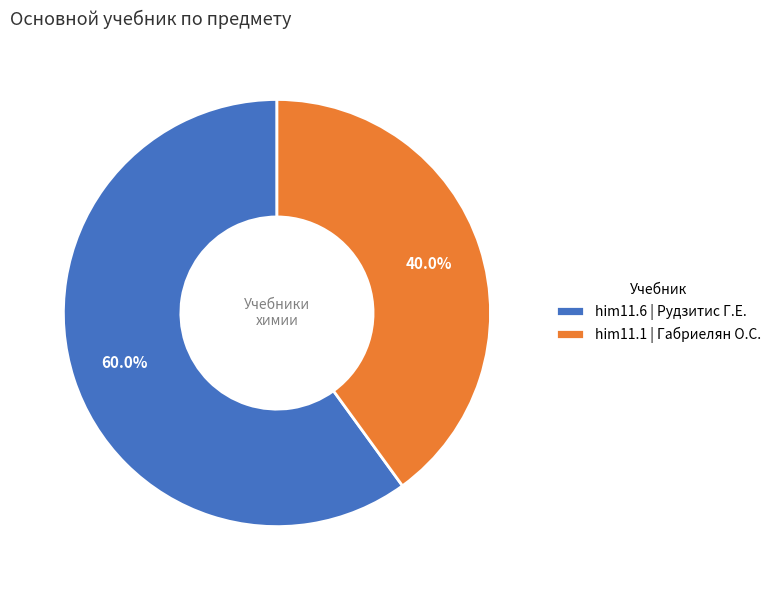

How many slices are in this pie chart?

2